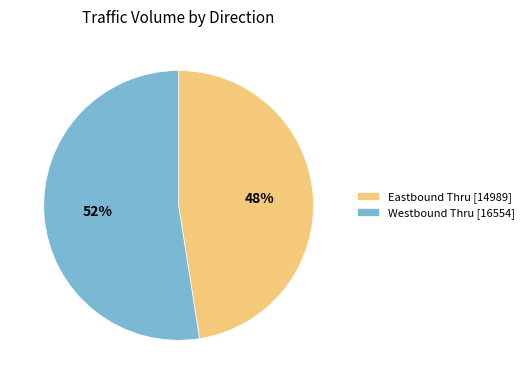

How many segments does this pie chart have?

2